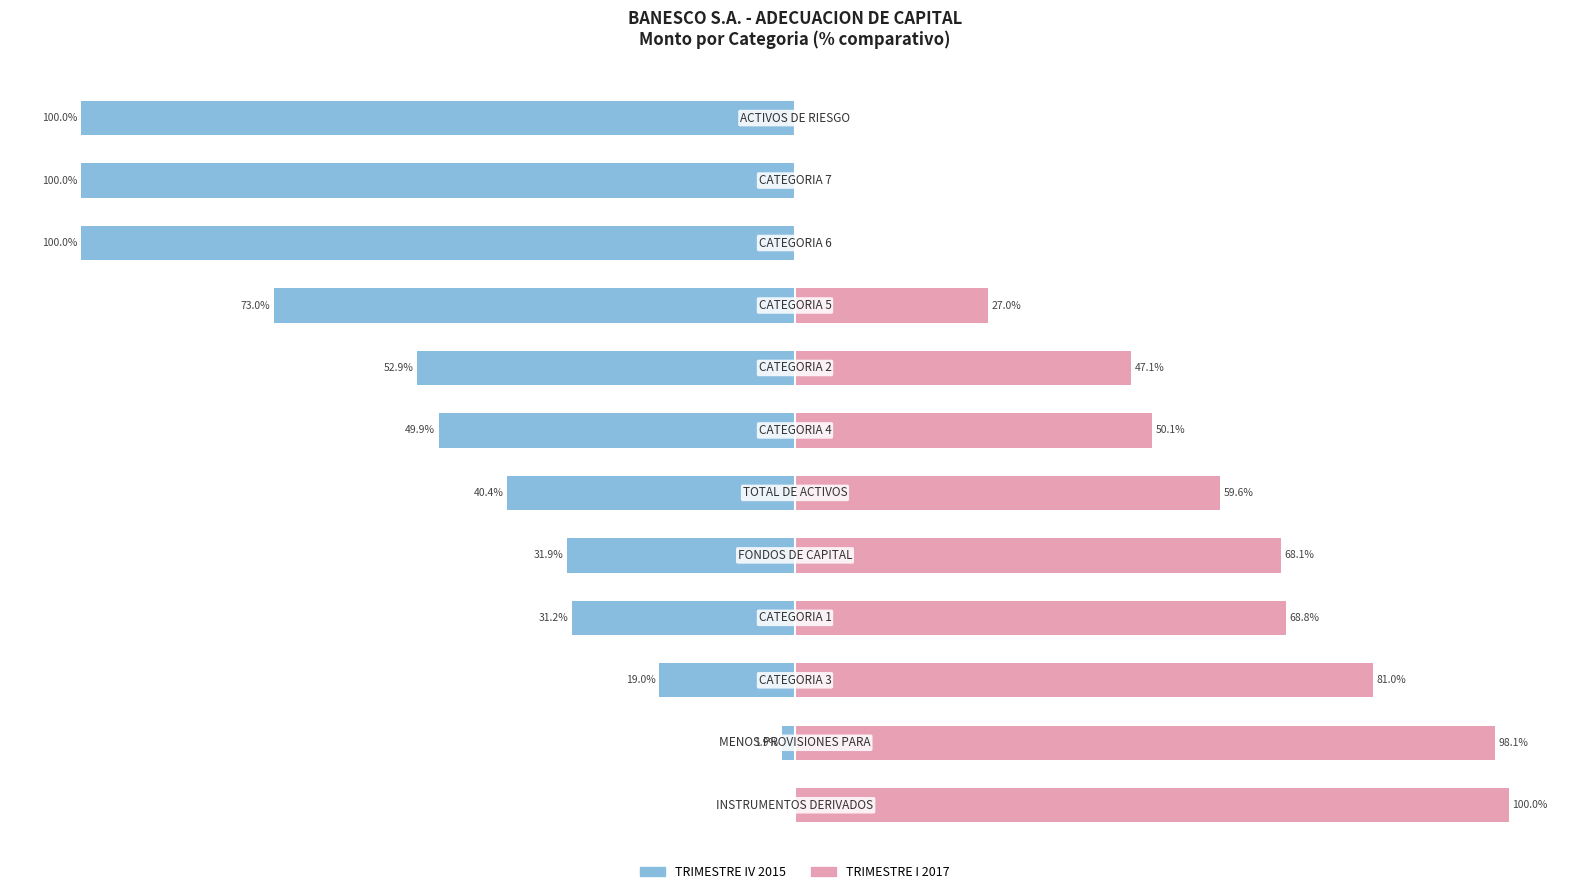

What is the minimum value for TRIMESTRE IV 2015?

-100.0